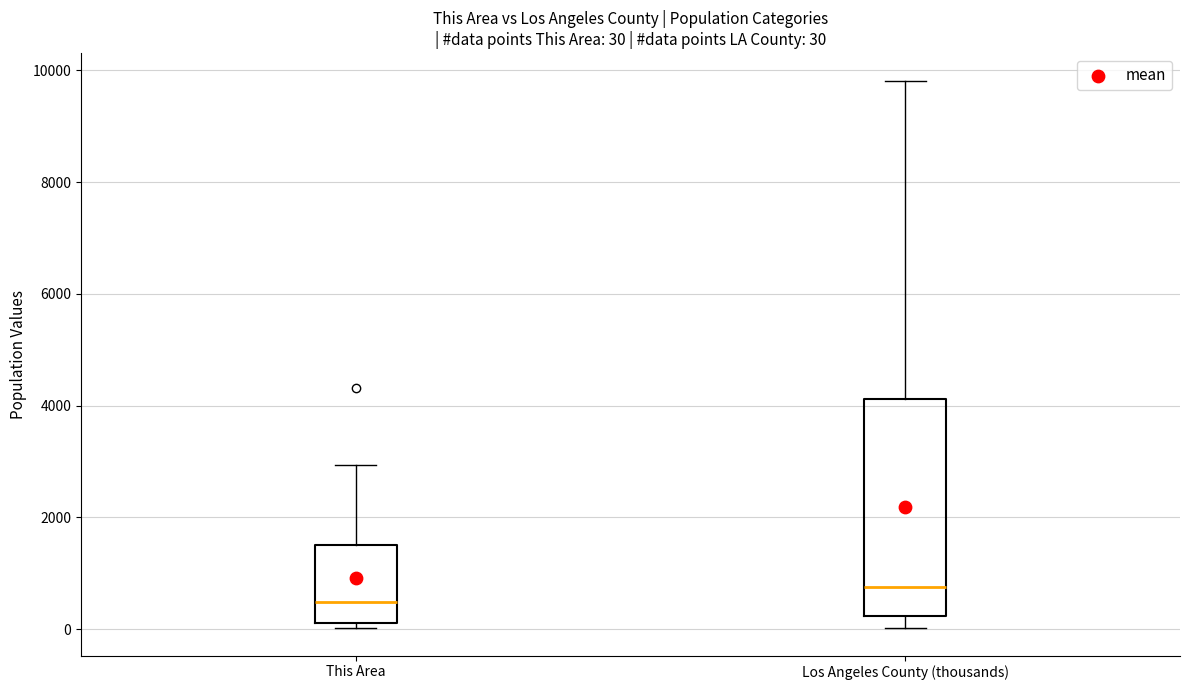

Which box is the tallest, from its lower edge to its upper edge?

Los Angeles County (thousands)